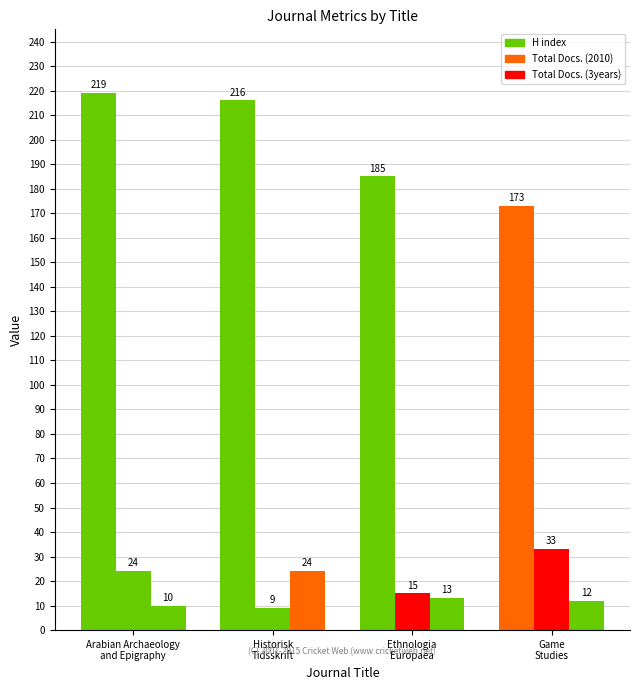

How many series are shown in this chart?

3